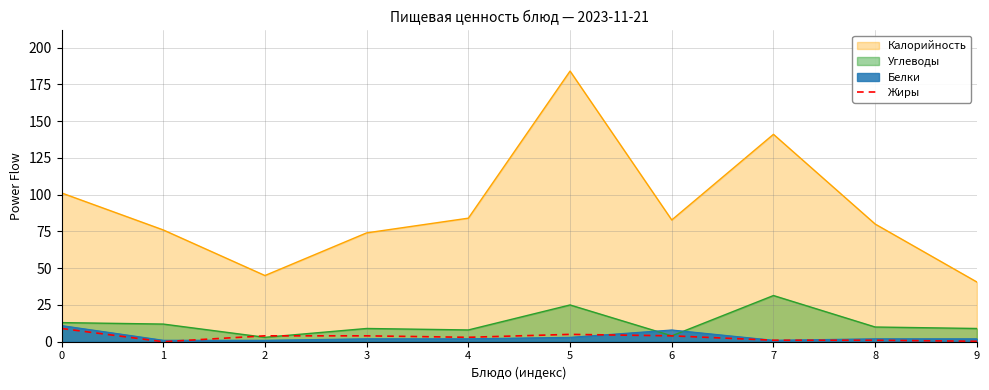

At which category does the chart reach its peak across all series?

5